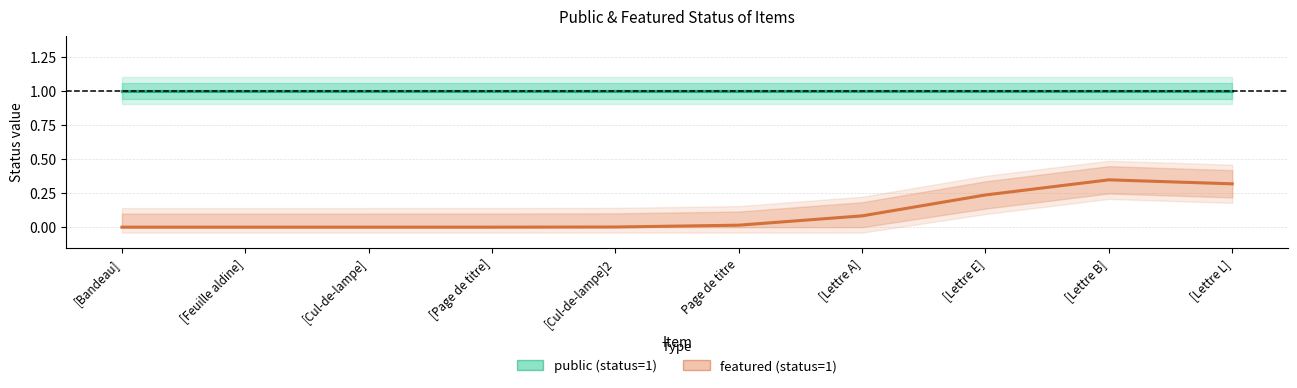

Between Page de titre and [Lettre L], which series saw the biggest shift?

featured